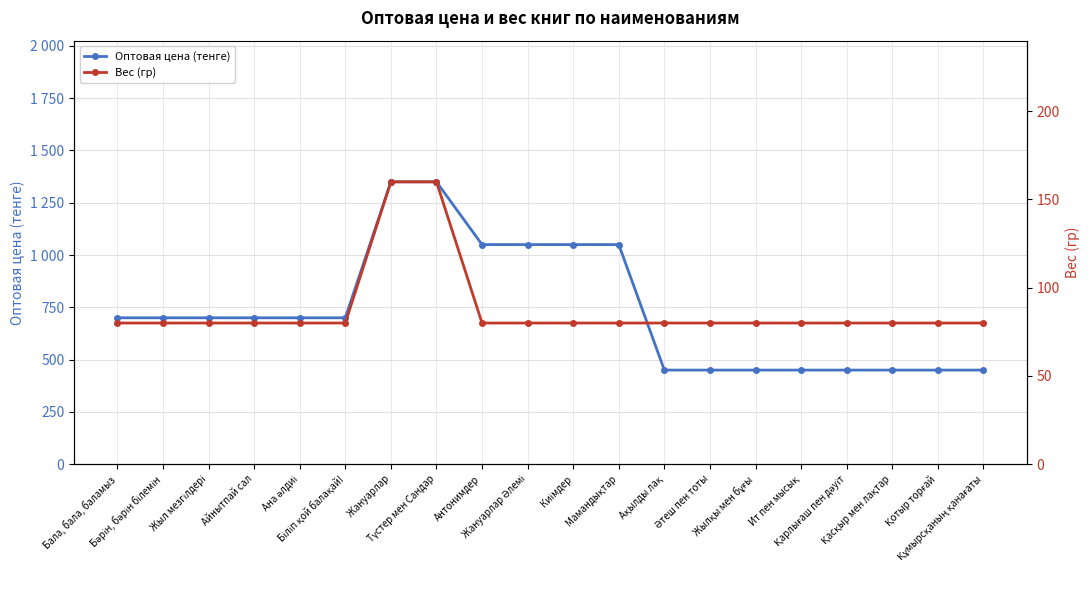

True or false: Вес (гр) and Оптовая цена (тенге) cross at least once.

False